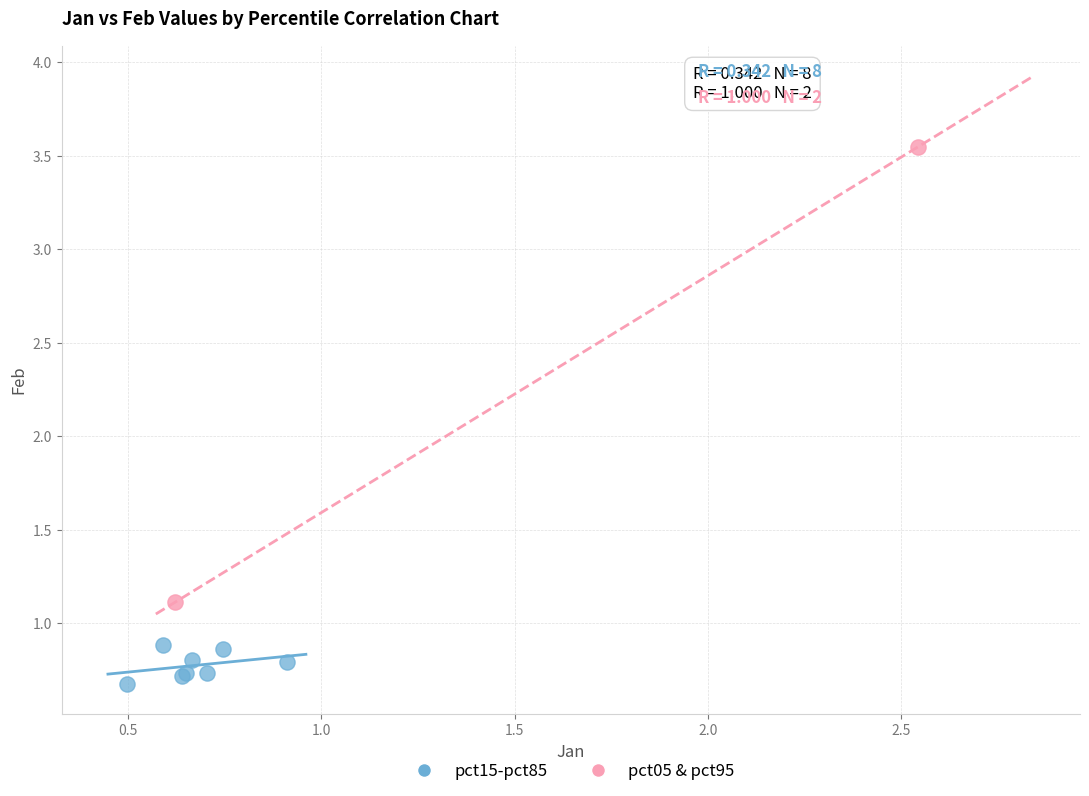

Which series reaches the maximum Y coordinate?

pct05 & pct95